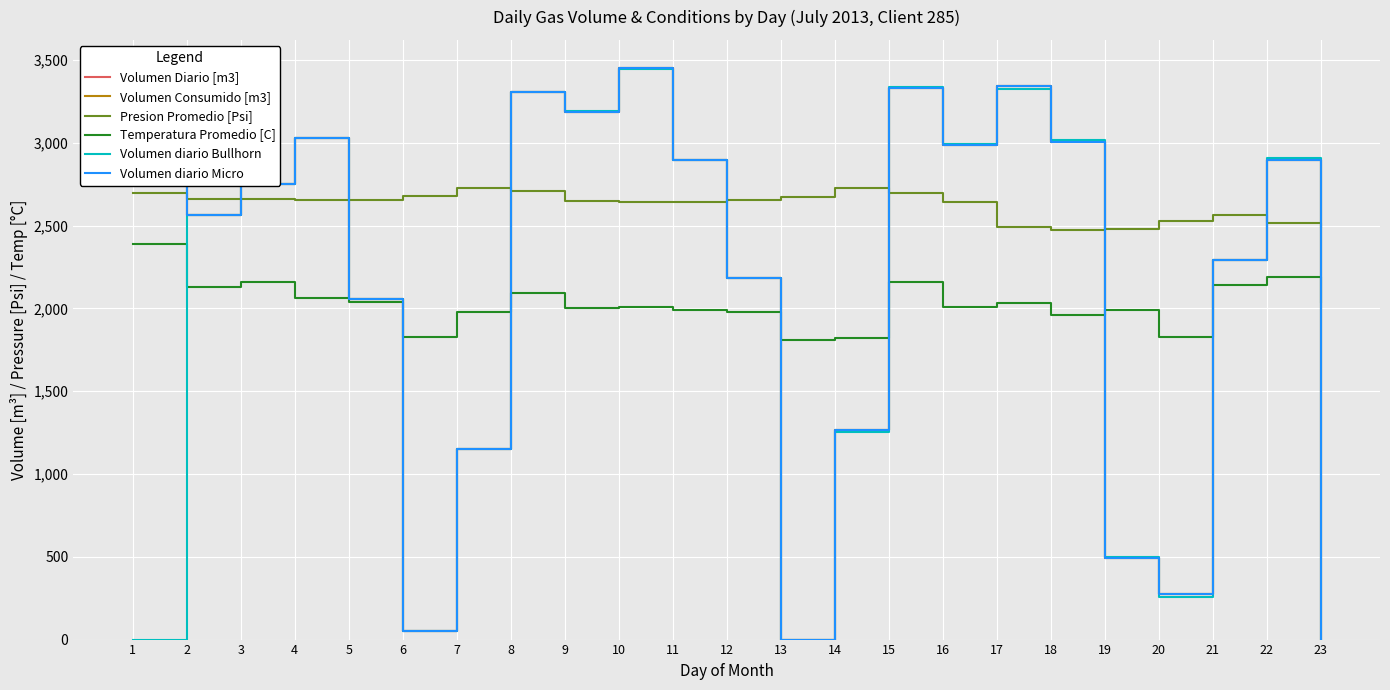

Reading right to left, extract all data points from this chart.

Volumen Diario [m3]: 0.0	2895.0	2292.0	273.0	492.0	3004.0	3342.0	2988.0	3331.0	1265.0	0.0	2181.0	2898.0	3449.0	3186.0	3306.0	1152.0	49.0	2054.0	3028.0	2752.0	2563.0	2745.0
Volumen Consumido [m3]: 0.0	2895.0	2292.0	273.0	492.0	3004.0	3342.0	2988.0	3331.0	1265.0	0.0	2181.0	2898.0	3449.0	3186.0	3306.0	1152.0	49.0	2054.0	3028.0	2752.0	2563.0	2745.0
Presion Promedio [Psi]: 2490.3	2518.3	2563.3	2527.3	2482.4	2474.1	2492.0	2641.9	2697.1	2727.1	2674.9	2655.6	2643.4	2644.0	2646.2	2706.2	2728.3	2678.0	2652.5	2655.2	2659.2	2660.1	2696.8
Temperatura Promedio [C]: 2040.0	2190.0	2140.0	1830.0	1990.0	1960.0	2030.0	2010.0	2160.0	1820.0	1810.0	1980.0	1990.0	2010.0	2000.0	2090.0	1980.0	1830.0	2040.0	2060.0	2160.0	2130.0	2390.0
Volumen diario Bullhorn: 0.0	2907.0	2293.0	260.0	498.0	3014.0	3326.0	2991.0	3338.0	1255.0	0.0	2184.0	2898.0	3446.0	3190.0	3306.0	1152.0	49.0	2054.0	3028.0	2752.0	2563.0	0.0
Volumen diario Micro: 0.0	2895.0	2292.0	273.0	492.0	3004.0	3342.0	2988.0	3331.0	1265.0	0.0	2181.0	2898.0	3449.0	3186.0	3306.0	1152.0	49.0	2054.0	3028.0	2752.0	2563.0	2745.0